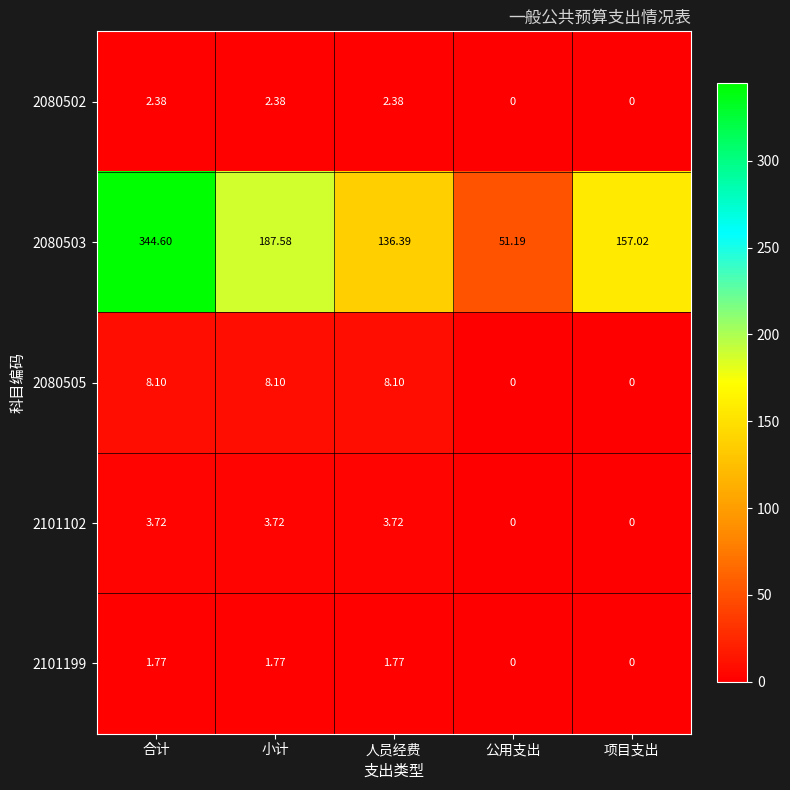

Is the value of 2101102 at 项目支出 greater than the value of 2080503 at 小计?

No